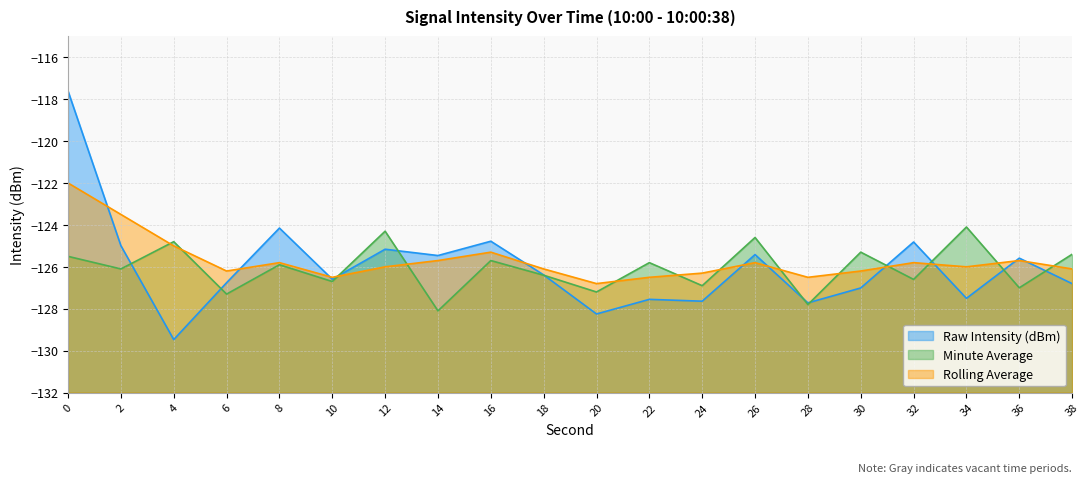

The chart shows a value of -44.8 at 34. True or false?

False